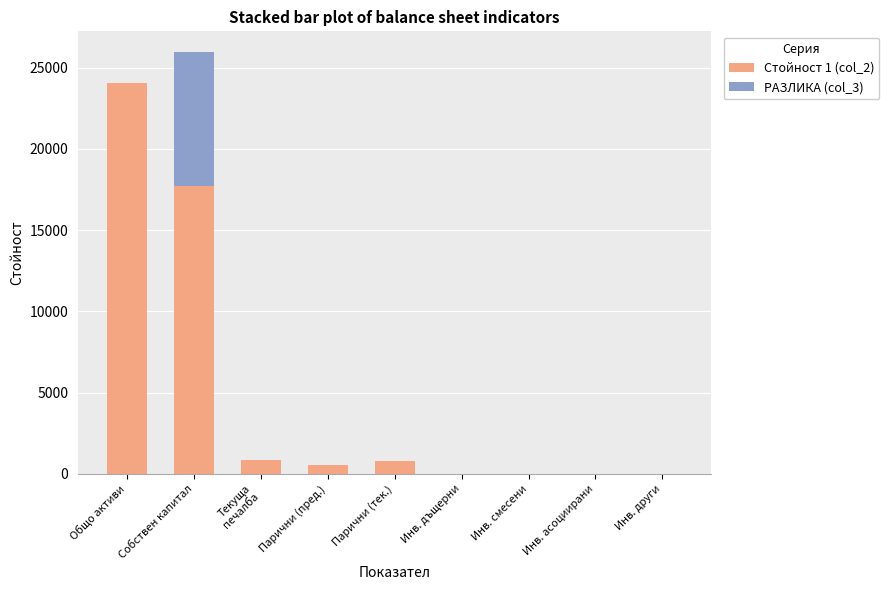

What is the sum of the Стойност 1 (col_2) values at Инв. дъщерни and Общо активи?

24029